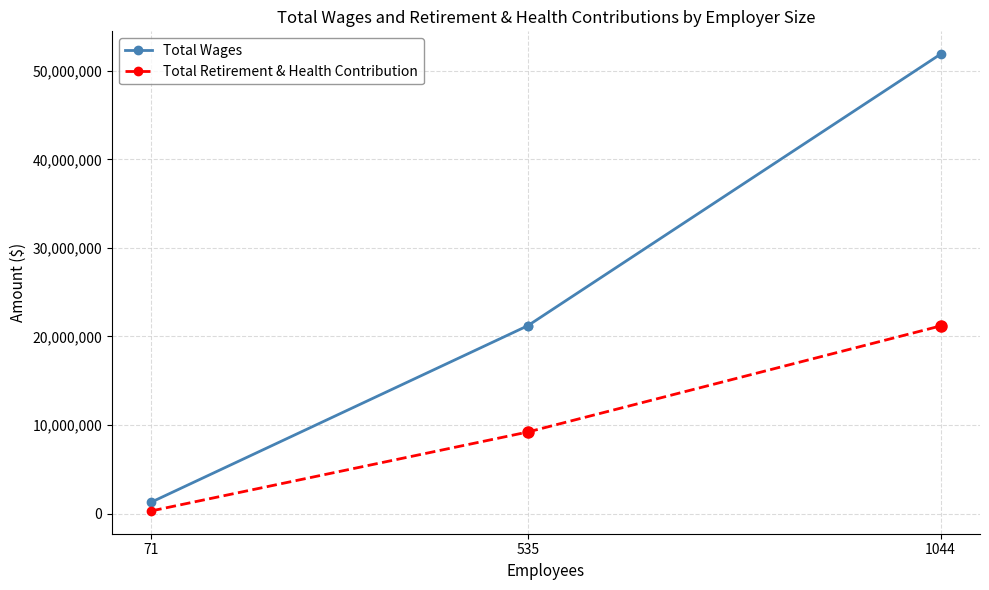

Is it true that Total Wages equals 2042455.1 at 71?

False